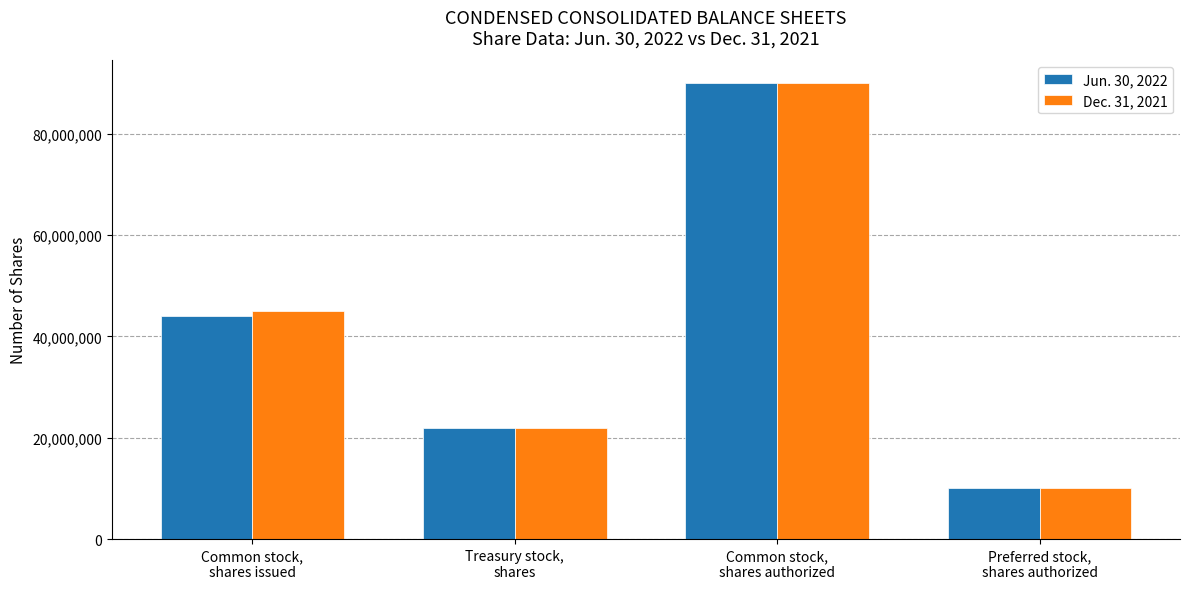

What is the label of the 1st bar from the left?

Common stock,
shares issued